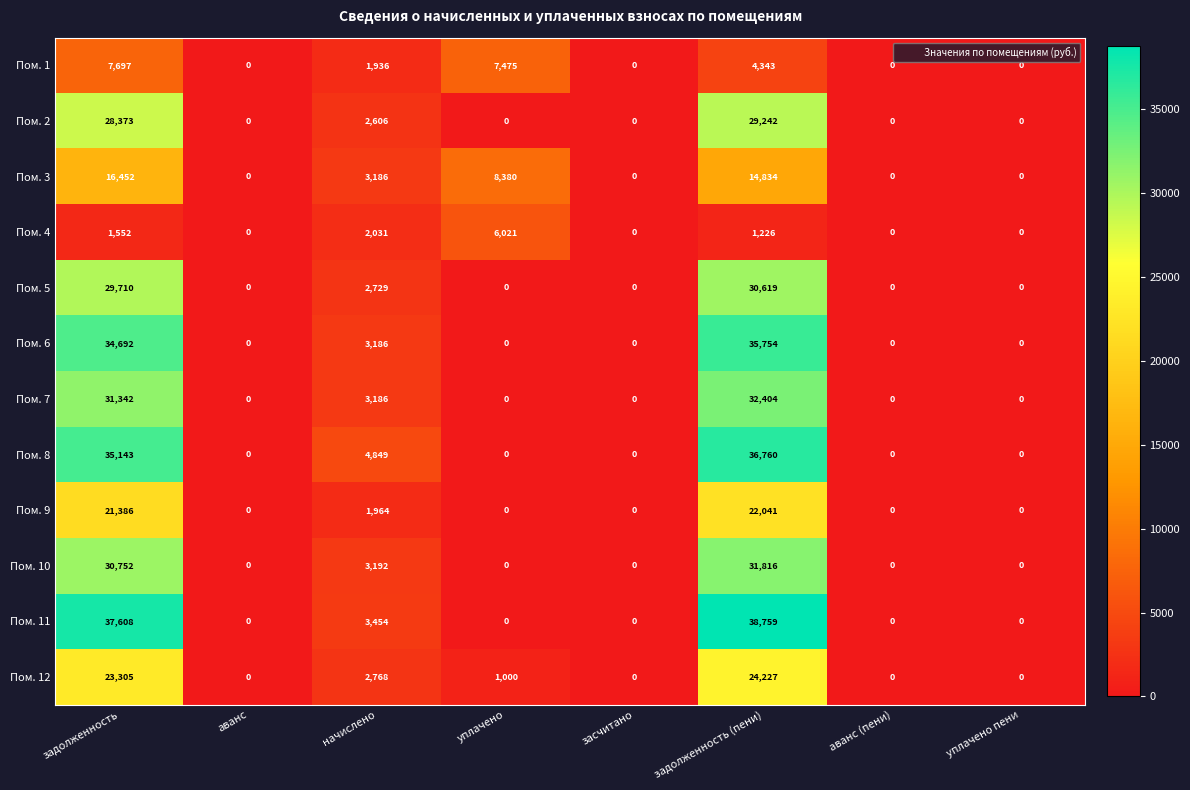

What is the total value across all series at начислено?

35087